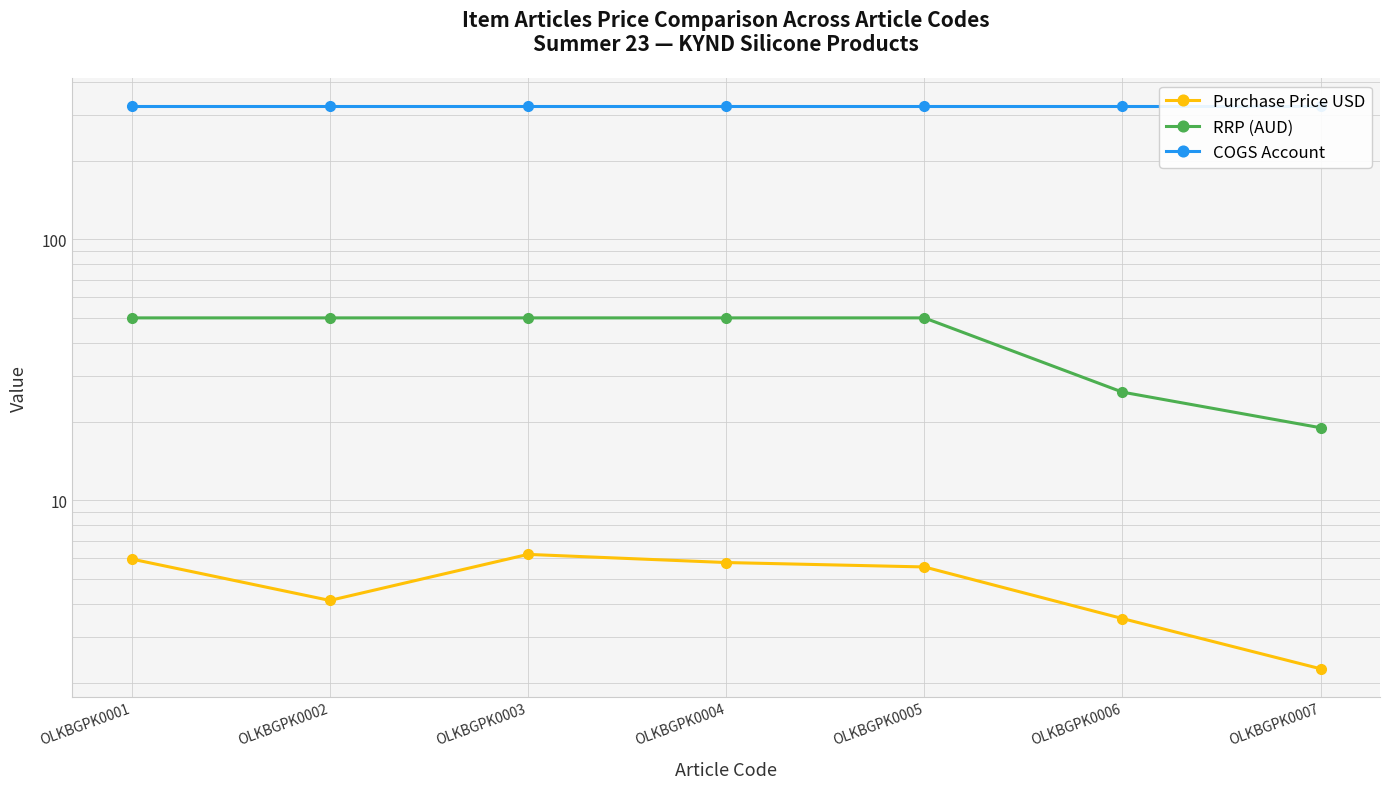

What is the highest value of the COGS Account series?

323.0